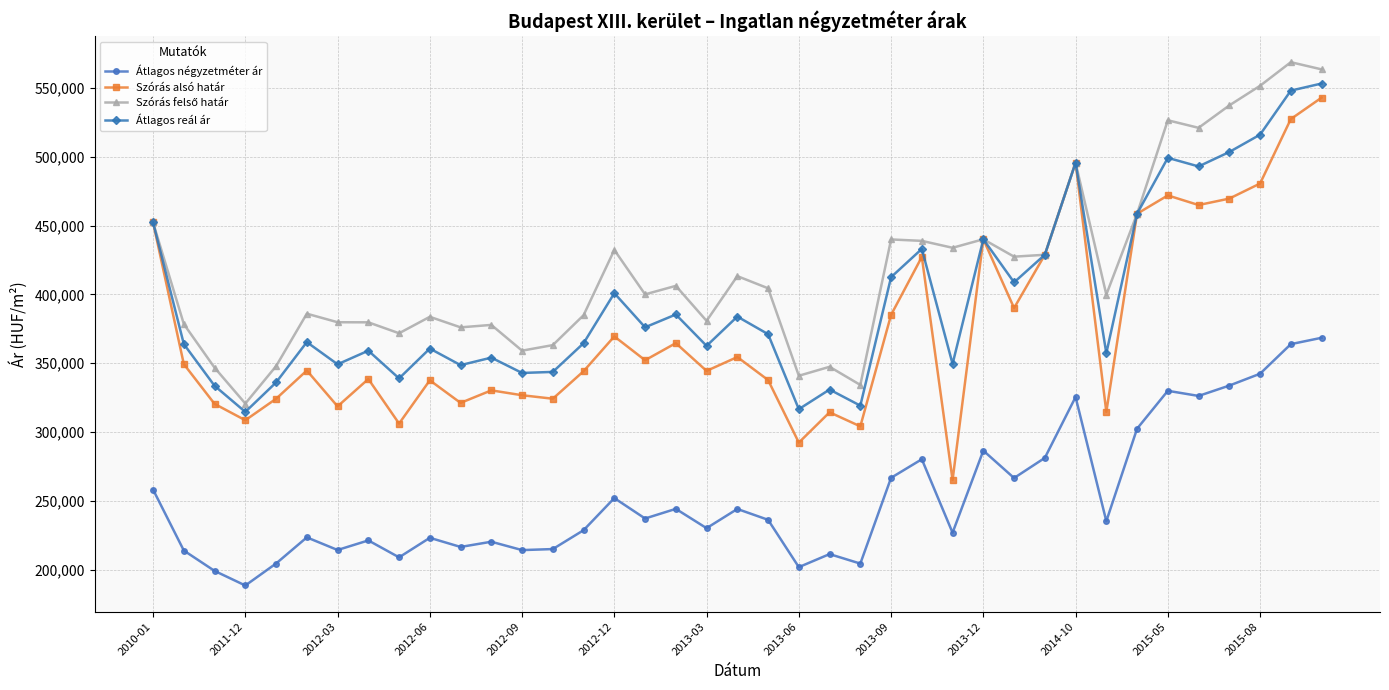

Which series has the largest range (max minus min)?

Szórás alsó határ